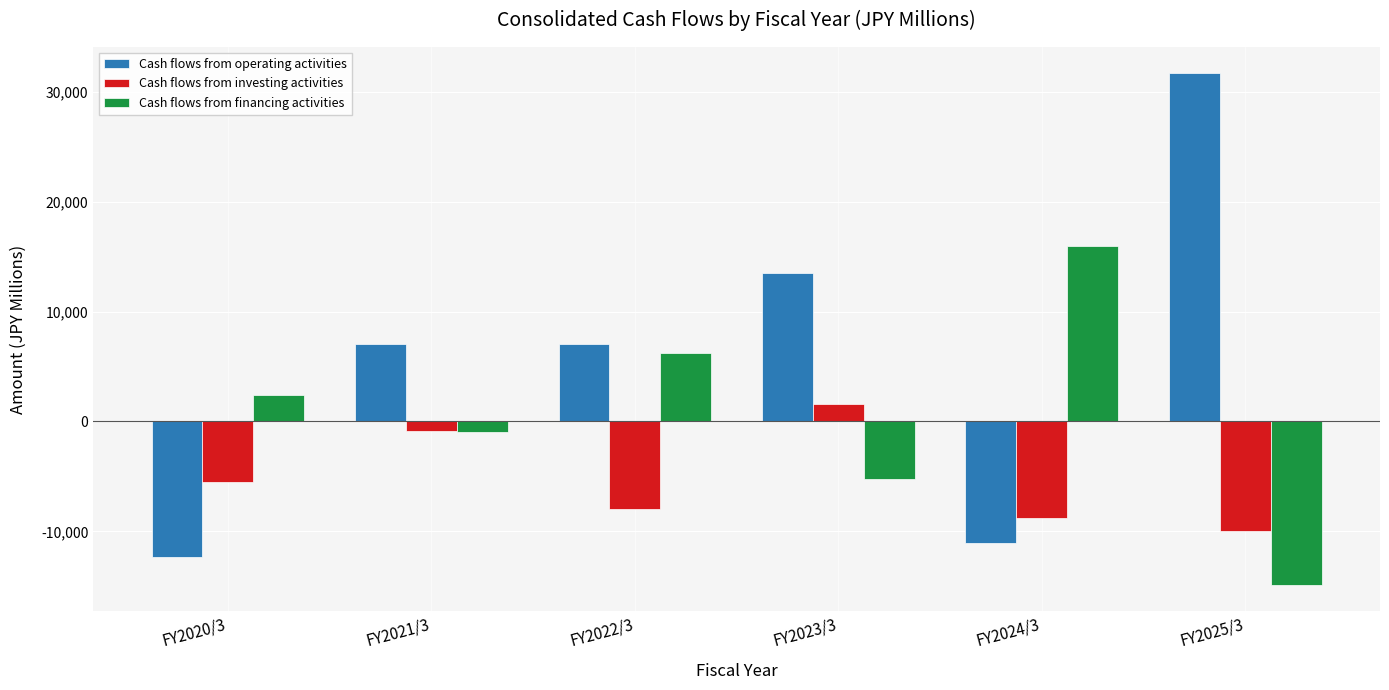

Are the bars horizontal?

No